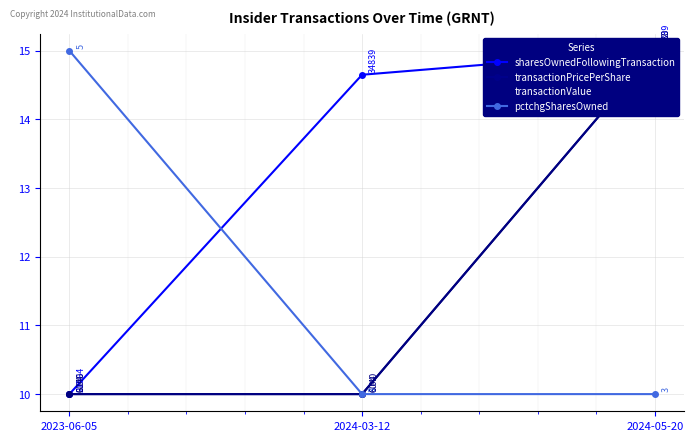

How many categories are shown in the chart?

3